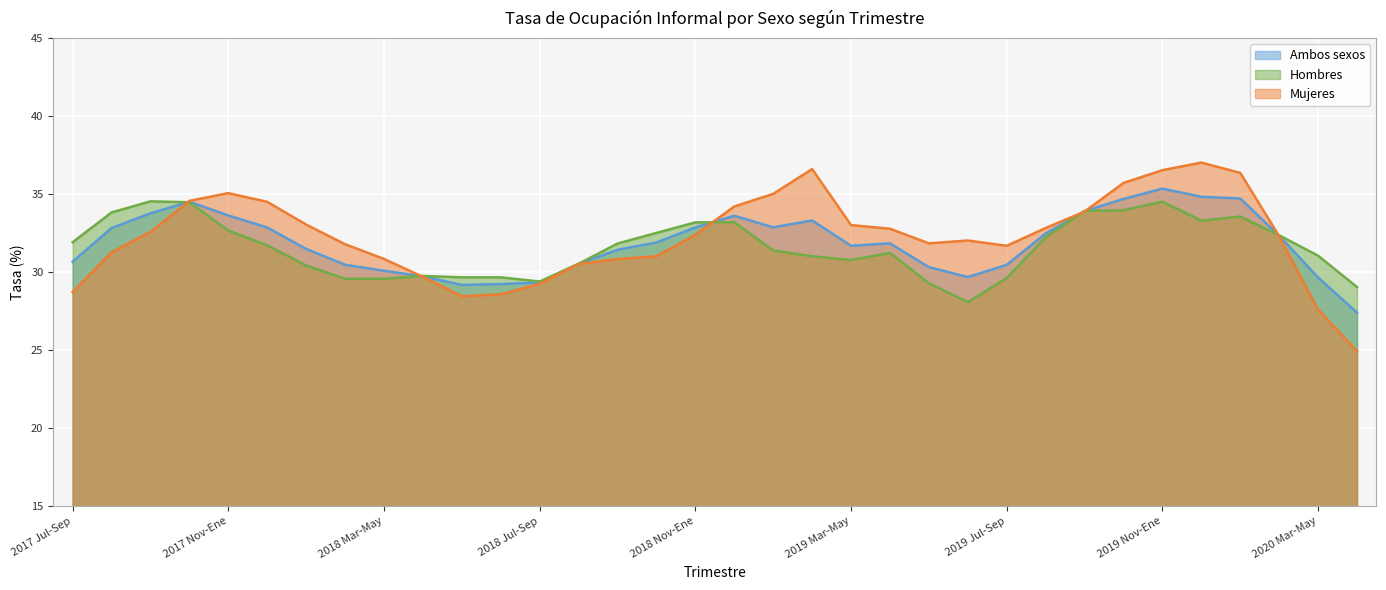

At how many categories does at least one series exceed 33?

16